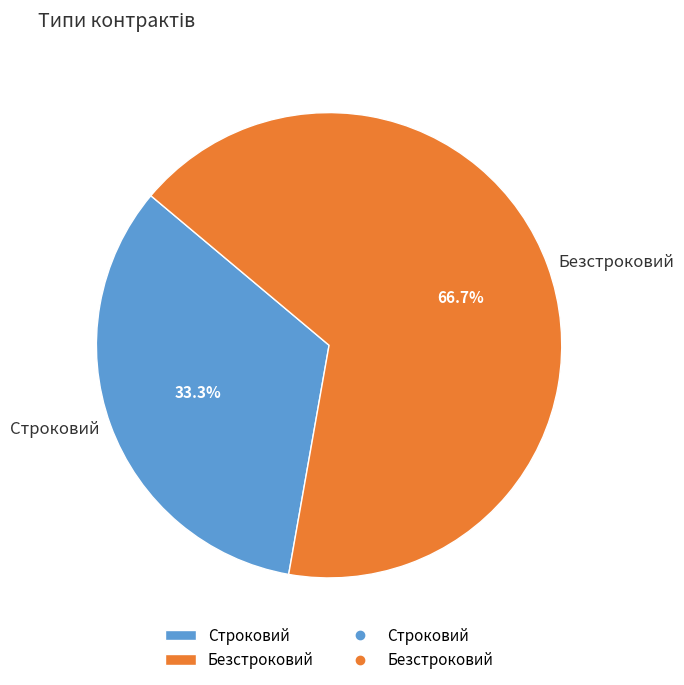

Count the number of slices in the pie.

2